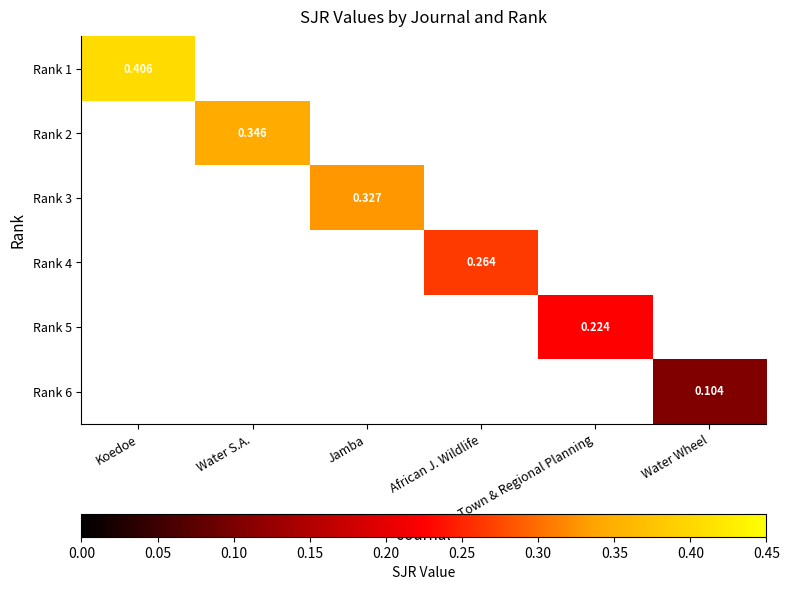

Rank the series at Jamba from lowest to highest value.

Rank 1, Rank 2, Rank 4, Rank 5, Rank 6, Rank 3